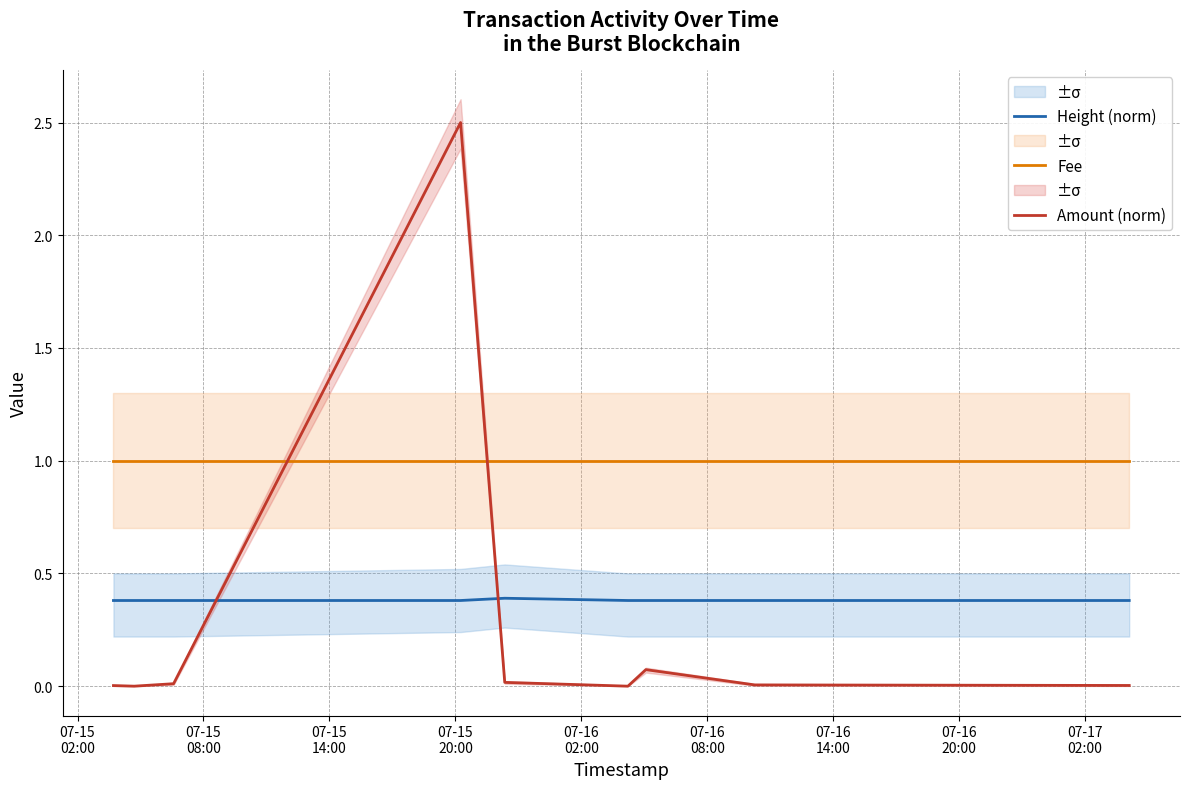

What is the maximum value for Amount (norm)?

2.5